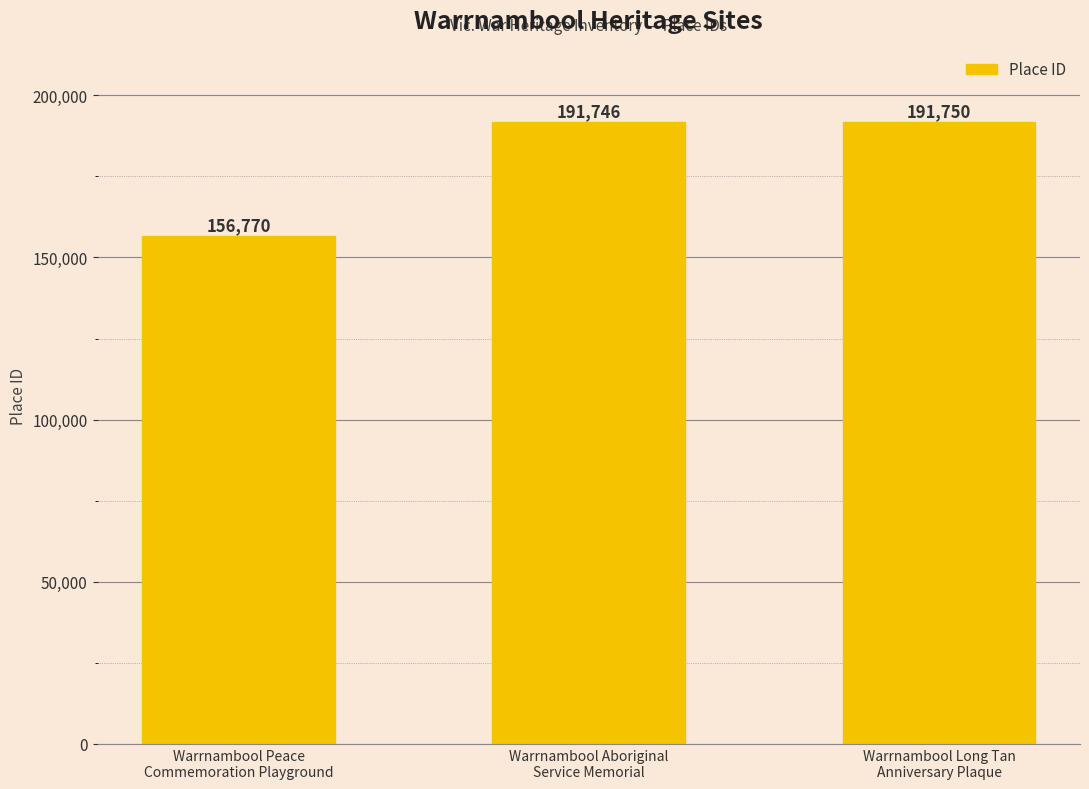

What is the label of the 3rd bar from the left?

Warrnambool Long Tan
Anniversary Plaque